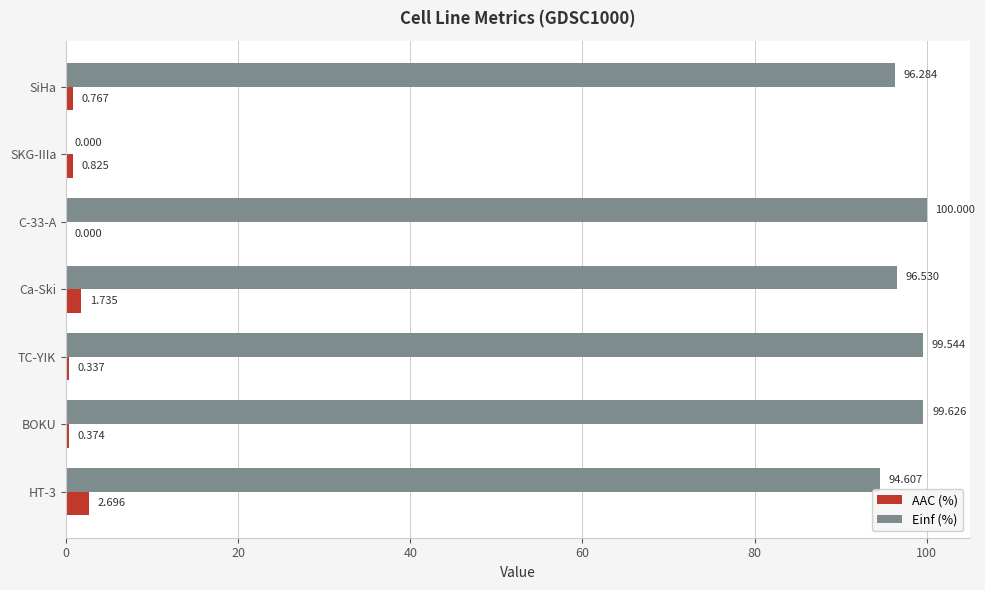

Is the value of AAC (%) at SKG-IIIa greater than the value of Einf (%) at HT-3?

No